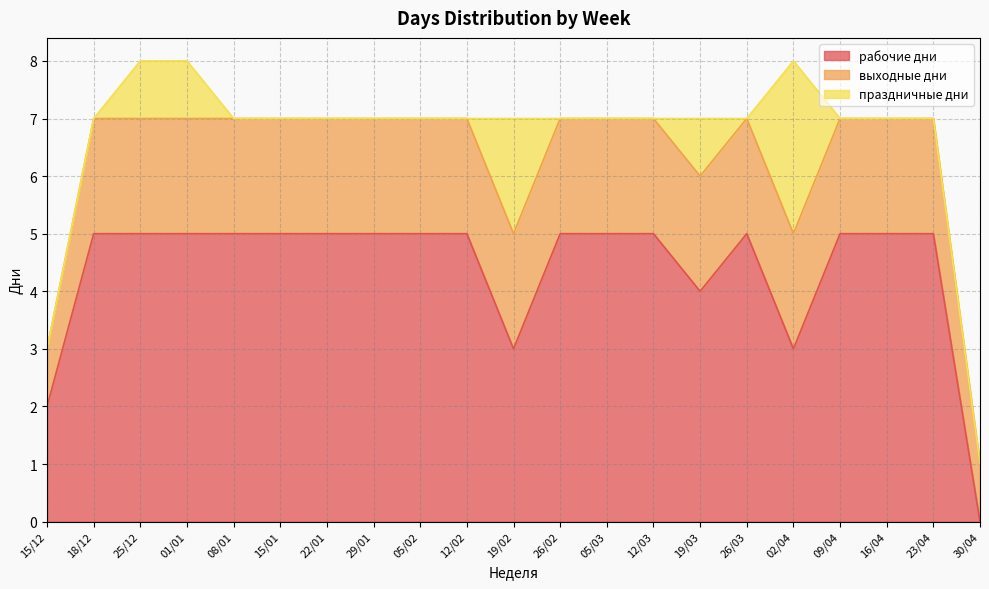

What are all the series names shown in the legend?

рабочие дни, выходные дни, праздничные дни